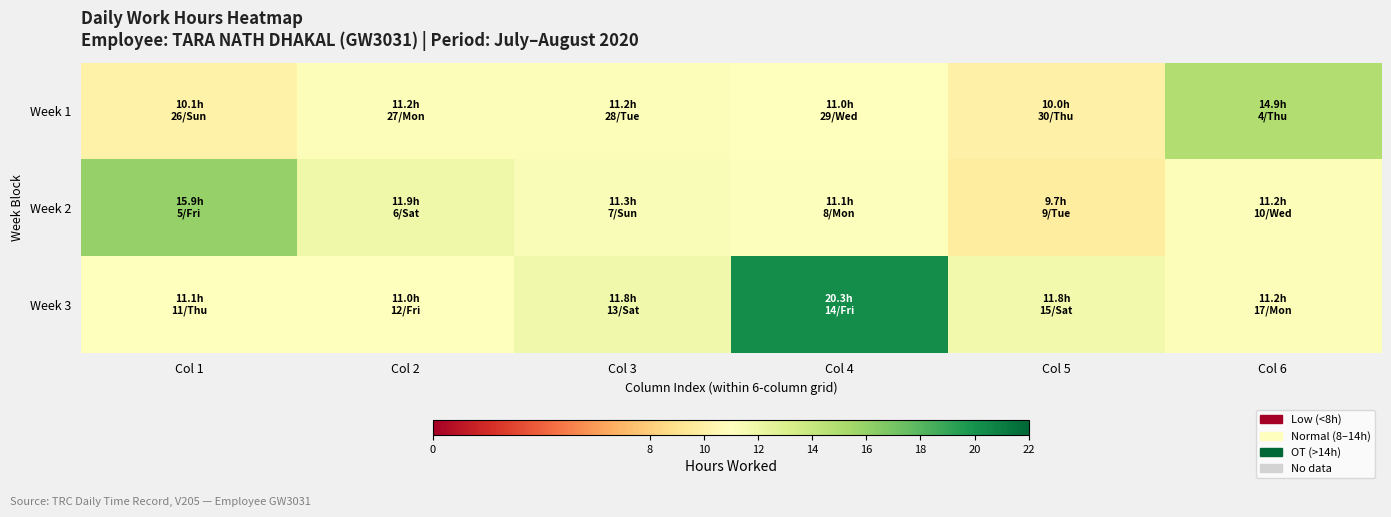

What is the maximum value shown in the chart?

20.3